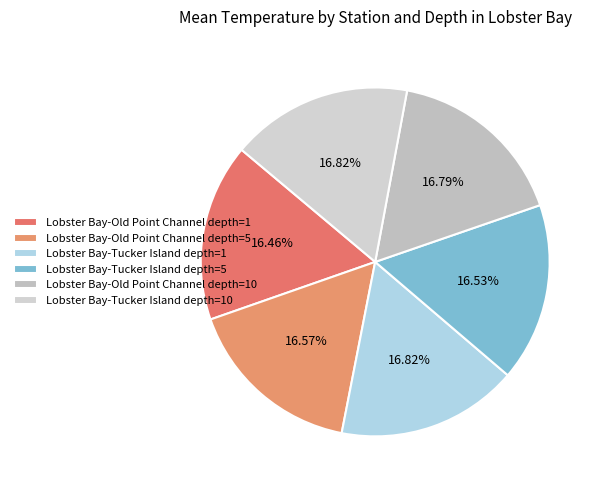

Does Lobster Bay-Old Point Channel depth=5 account for over 50% of the chart?

No